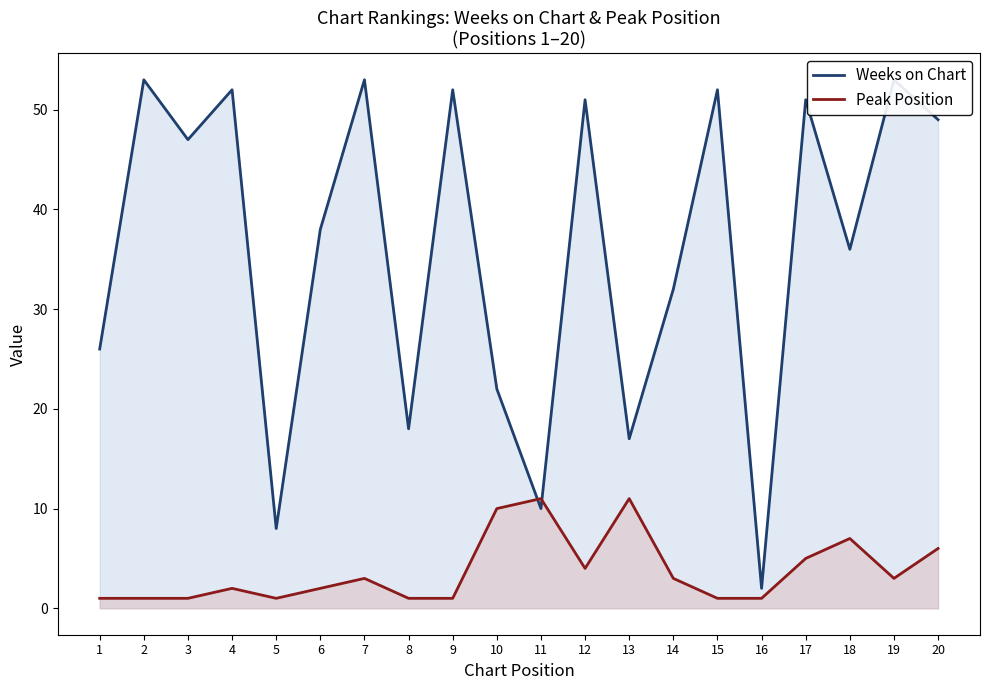

True or false: Peak Position and Weeks on Chart cross at least once.

True